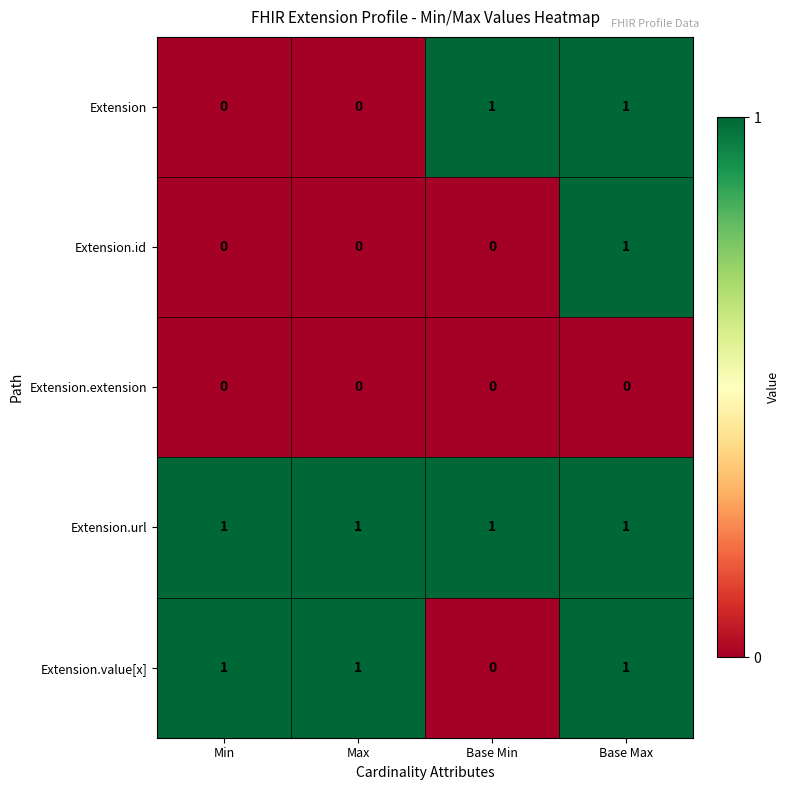

Rank the series by their average value, from lowest to highest.

Extension.extension, Extension.id, Extension, Extension.value[x], Extension.url